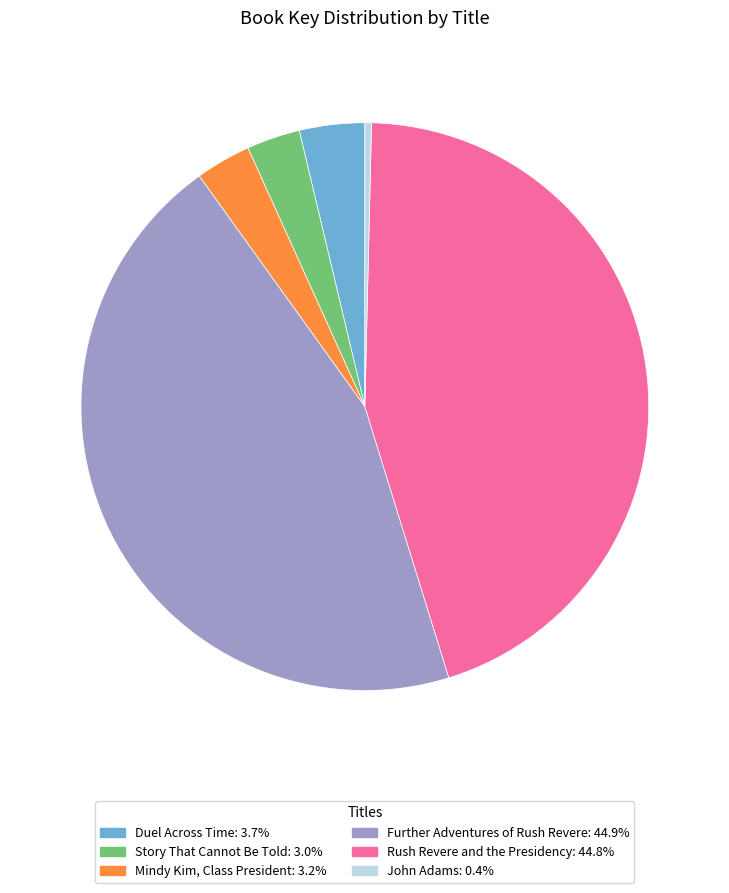

Is there a majority slice in this chart?

No